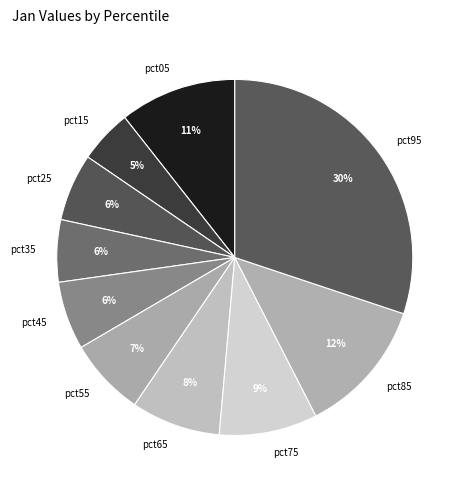

Is it true that pct25 is 6% of the pie?

True